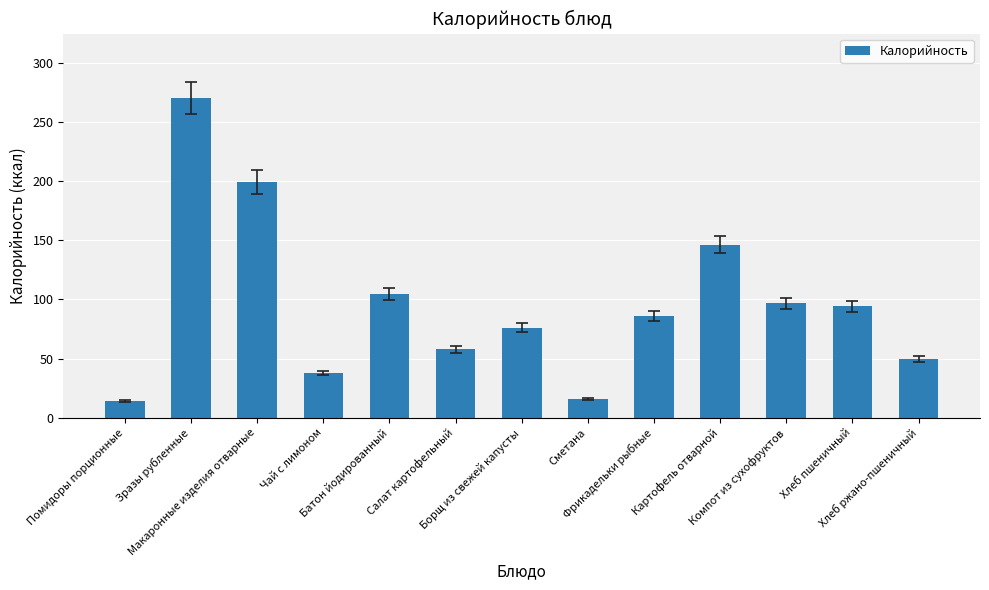

The chart shows a value of 85.8 at Фрикадельки рыбные. True or false?

True